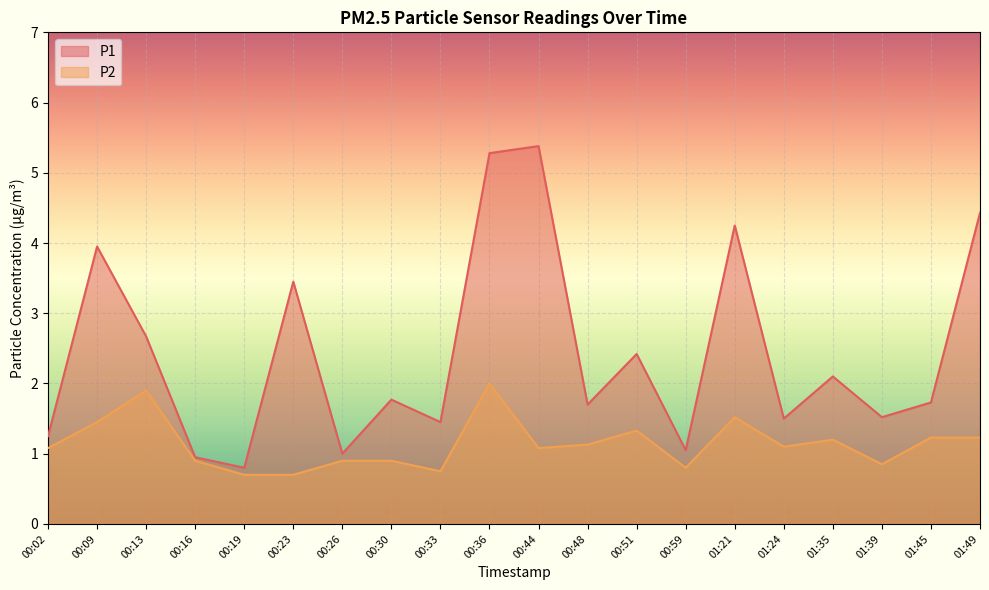

How many lines are shown in the chart?

2